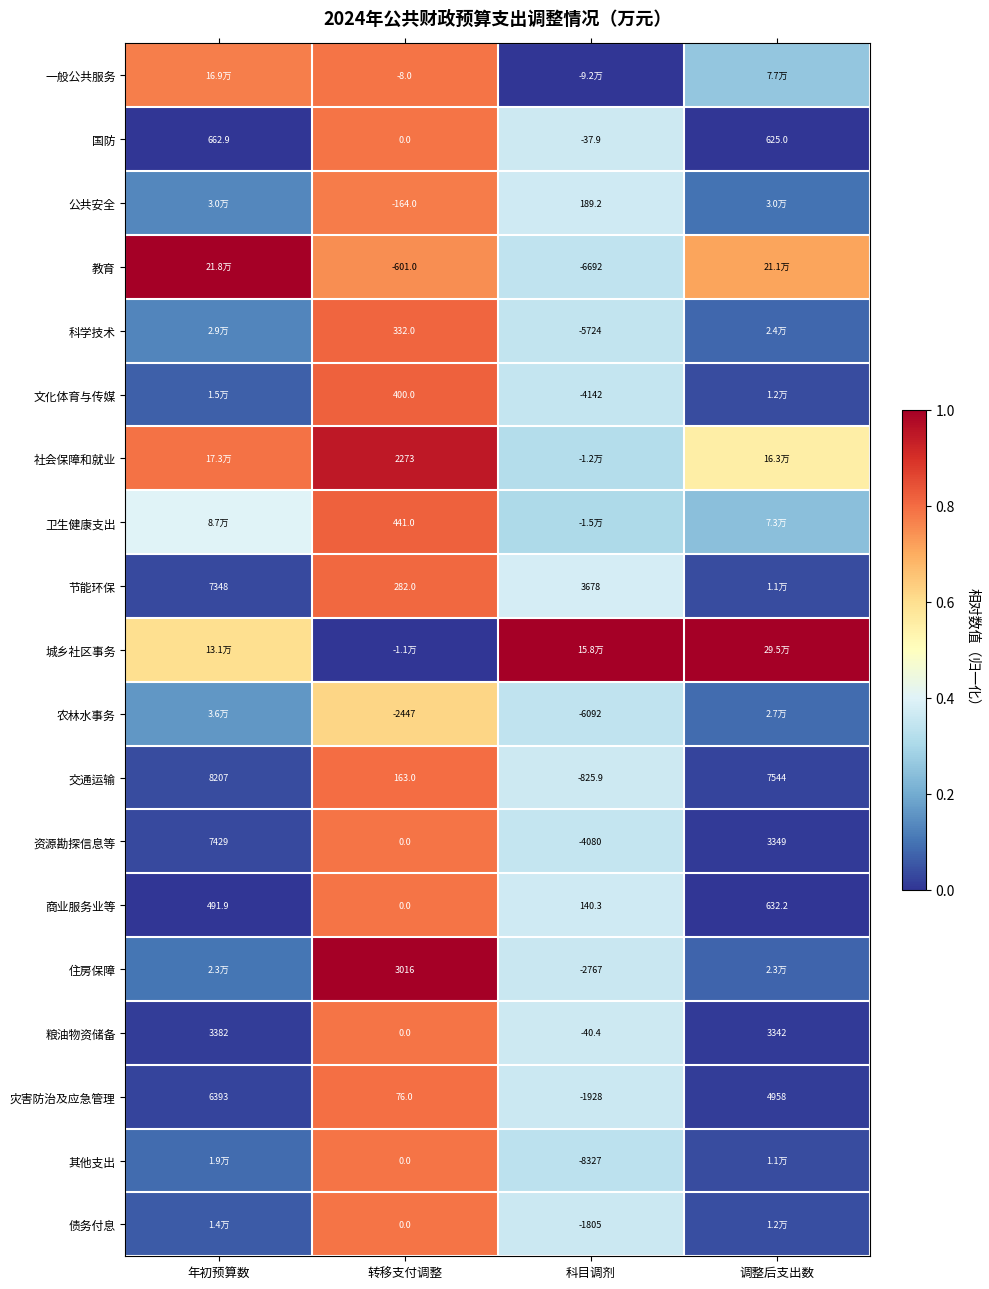

Is the value of 农林水事务 at 科目调剂 greater than the value of 灾害防治及应急管理 at 调整后支出数?

No